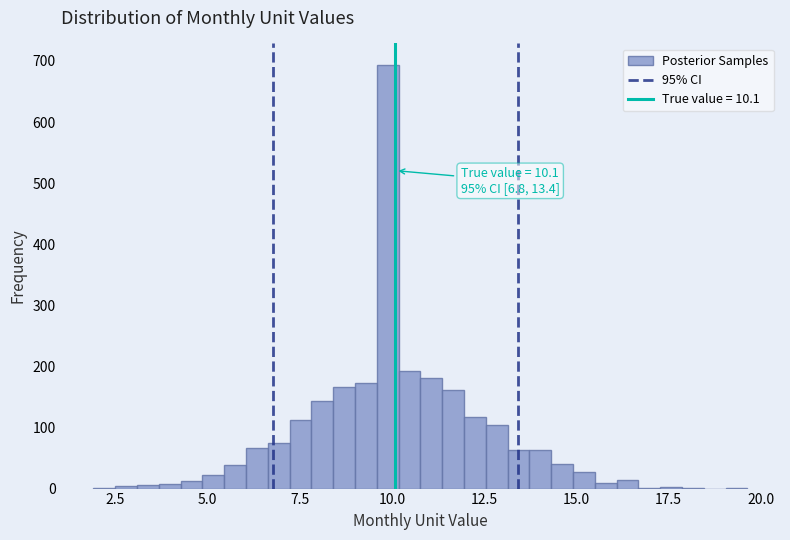

Around what value on the x-axis is the tallest bar? Give the approximate position of its centre, as read against the axis.

10.0